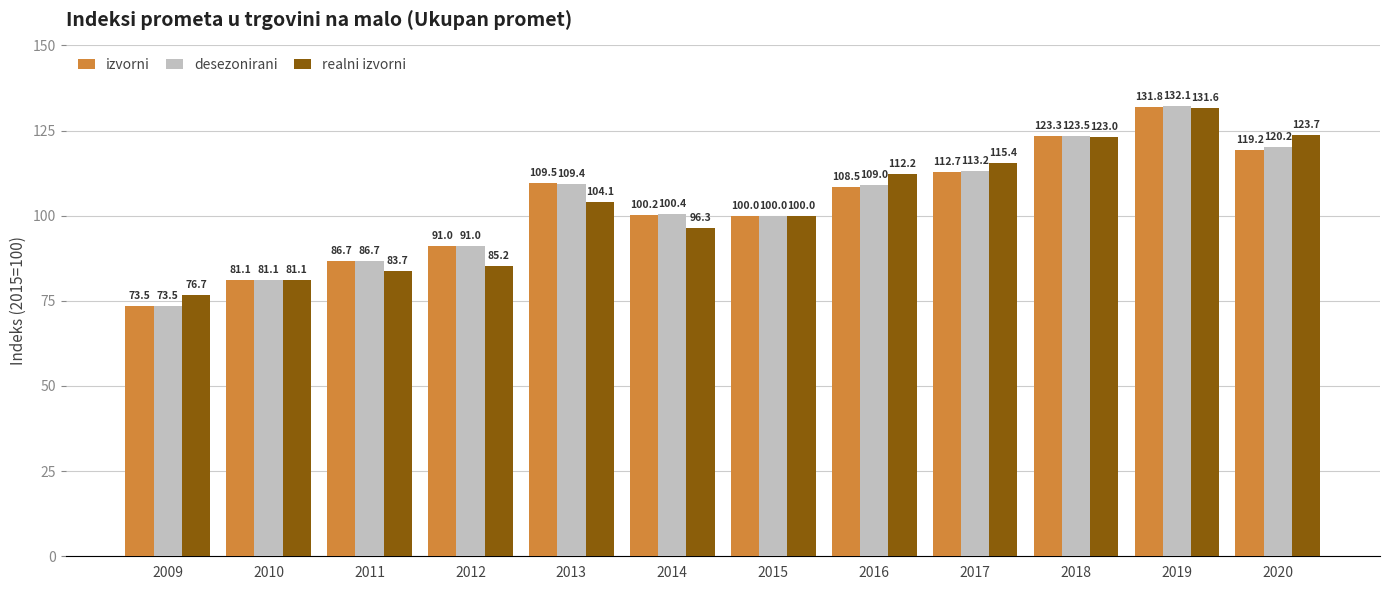

Where does the realni izvorni series first go above 104?

2013